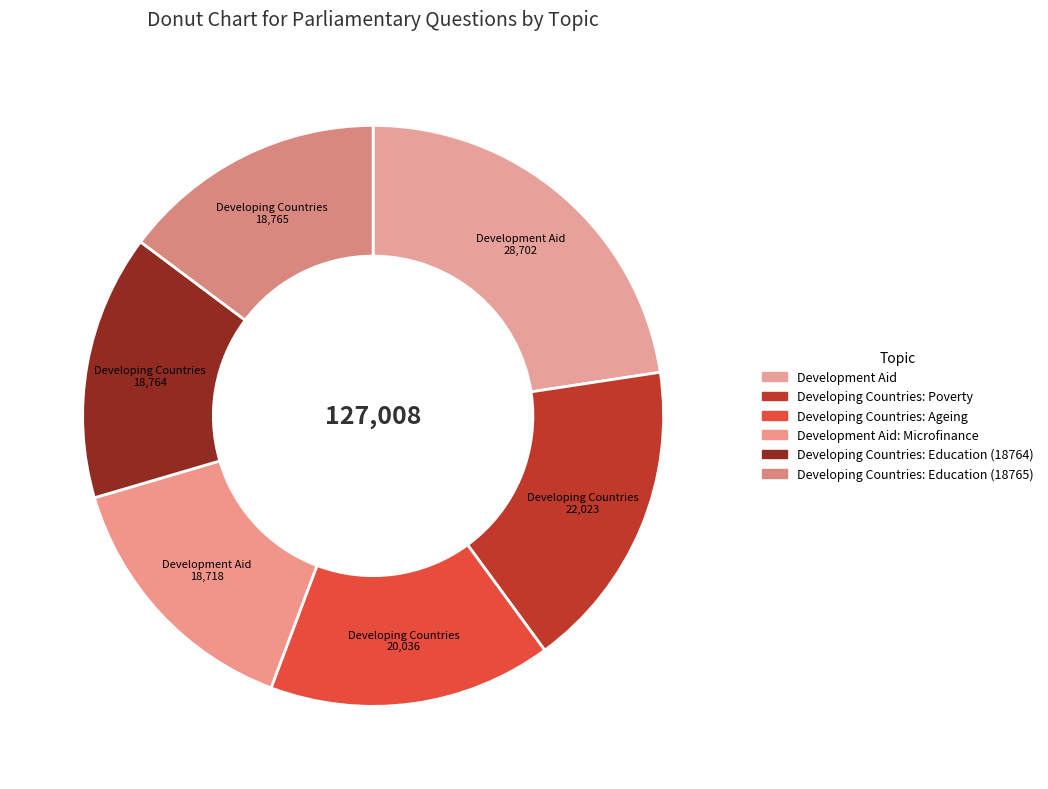

Count the number of slices in the pie.

6